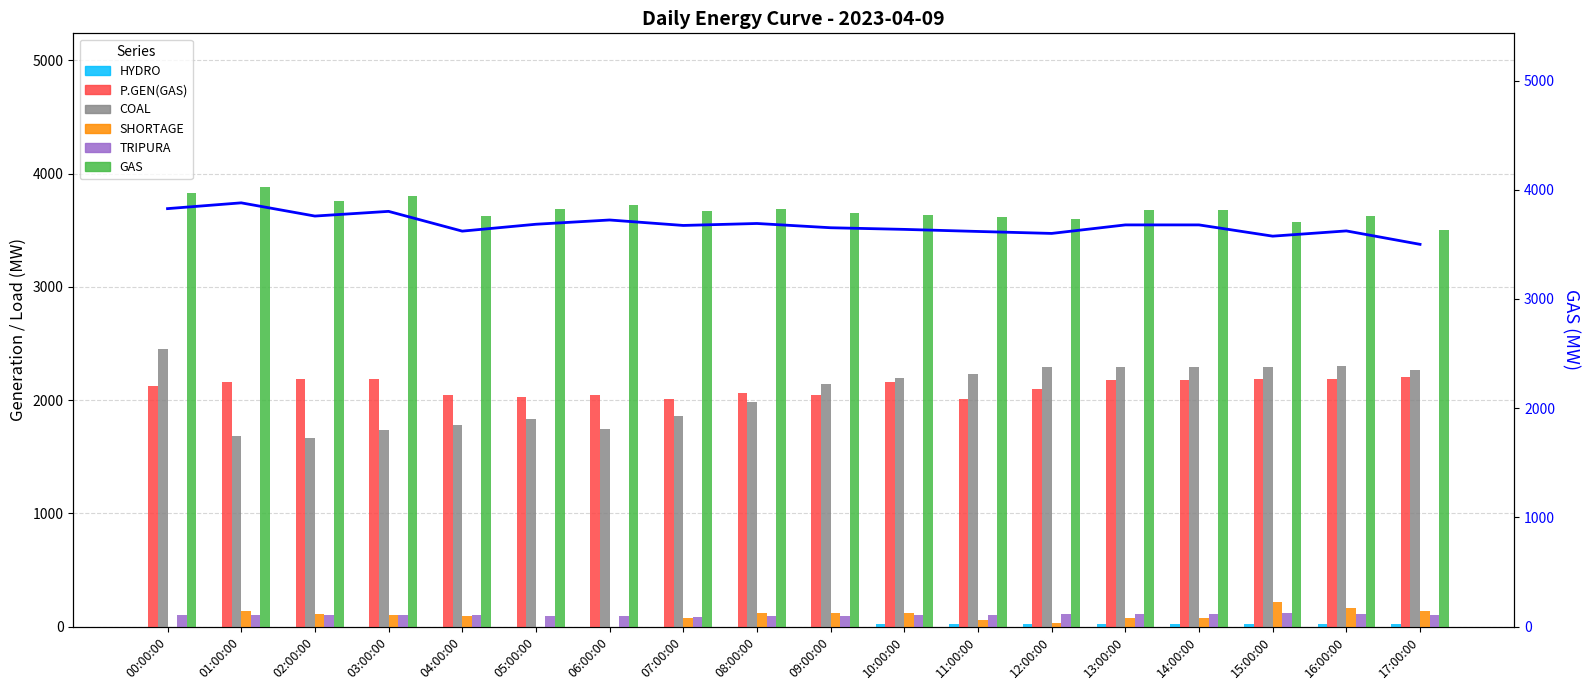

What are all the series names shown in the legend?

HYDRO, P.GEN(GAS), GAS, COAL, SHORTAGE, TRIPURA